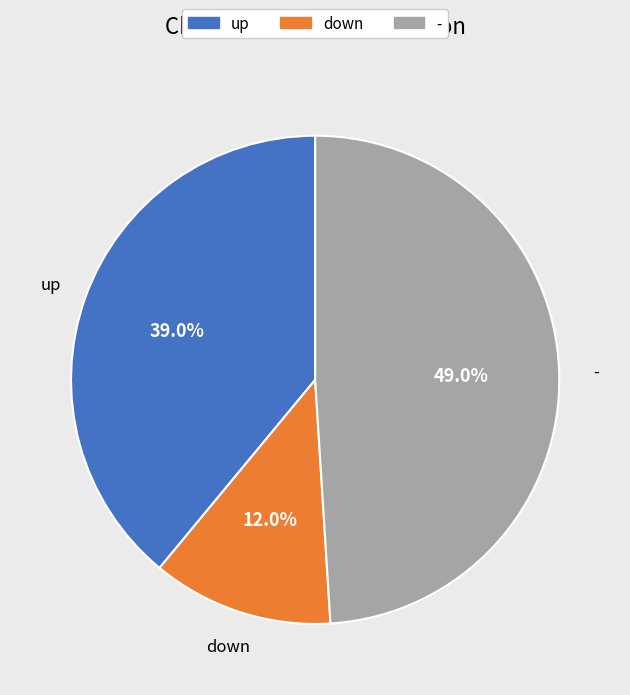

Do down and - together represent more than half of the pie?

Yes